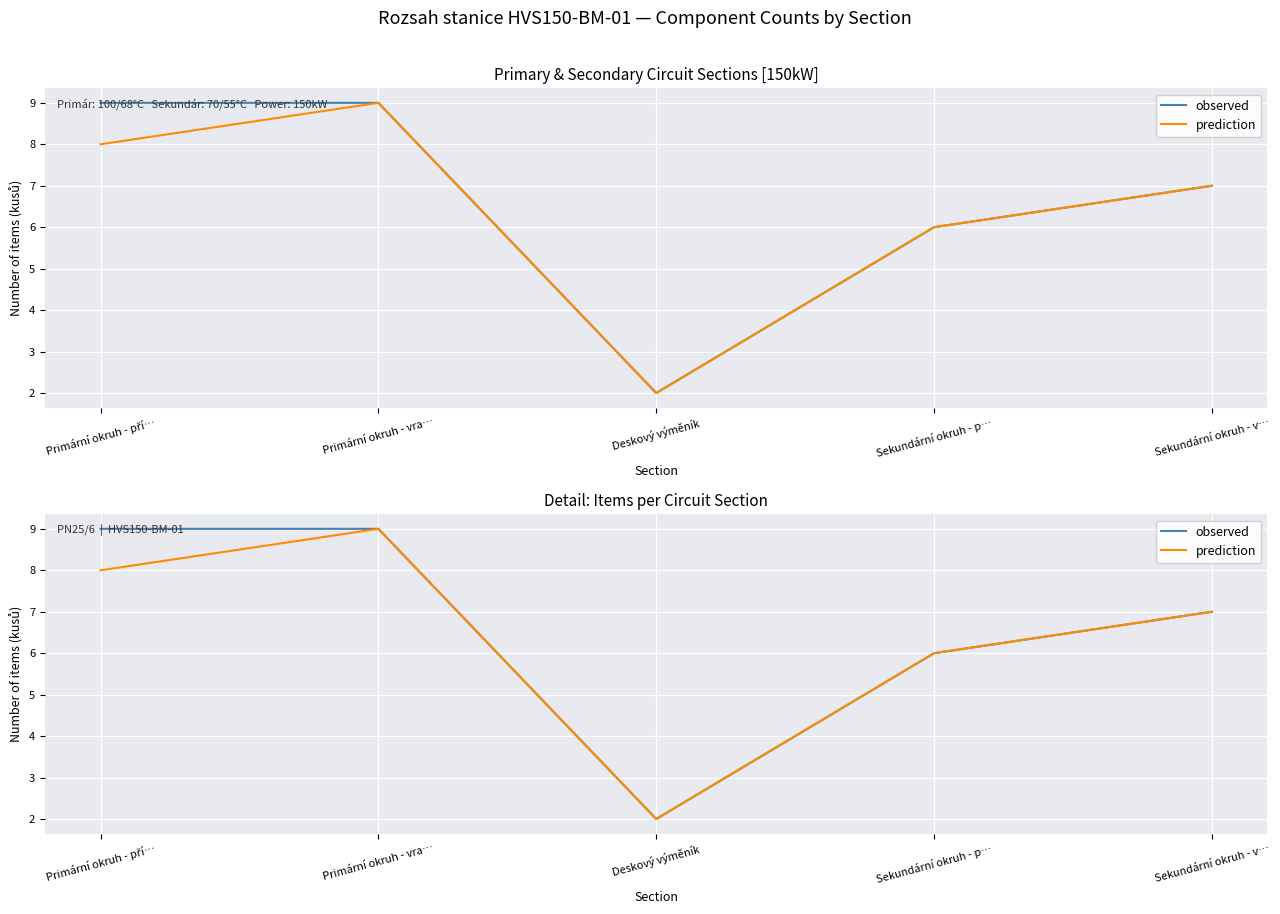

Reading left to right, what are all the values shown in this chart?

observed: Primární okruh - pří…=9	Primární okruh - vra…=9	Deskový výměník=2	Sekundární okruh - p…=6	Sekundární okruh - v…=7
prediction: Primární okruh - pří…=8	Primární okruh - vra…=9	Deskový výměník=2	Sekundární okruh - p…=6	Sekundární okruh - v…=7